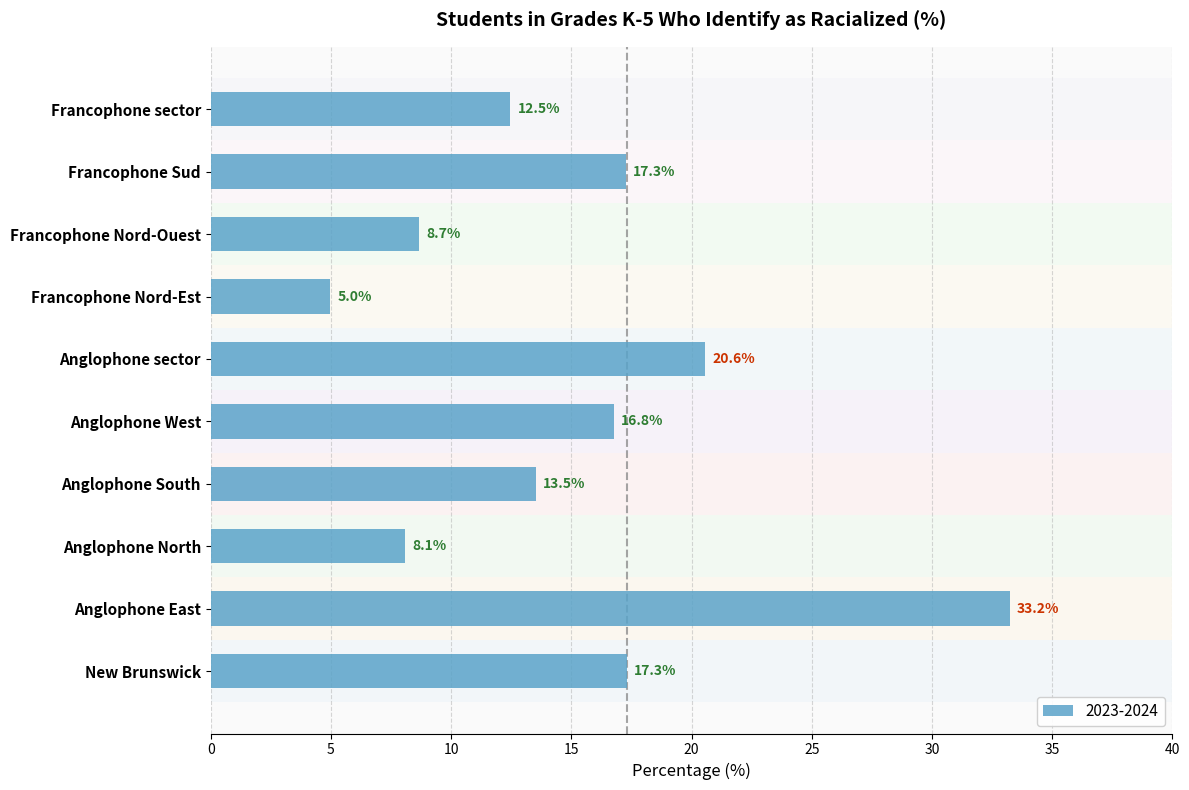

True or false: the data shows 34.9 at Anglophone sector.

False